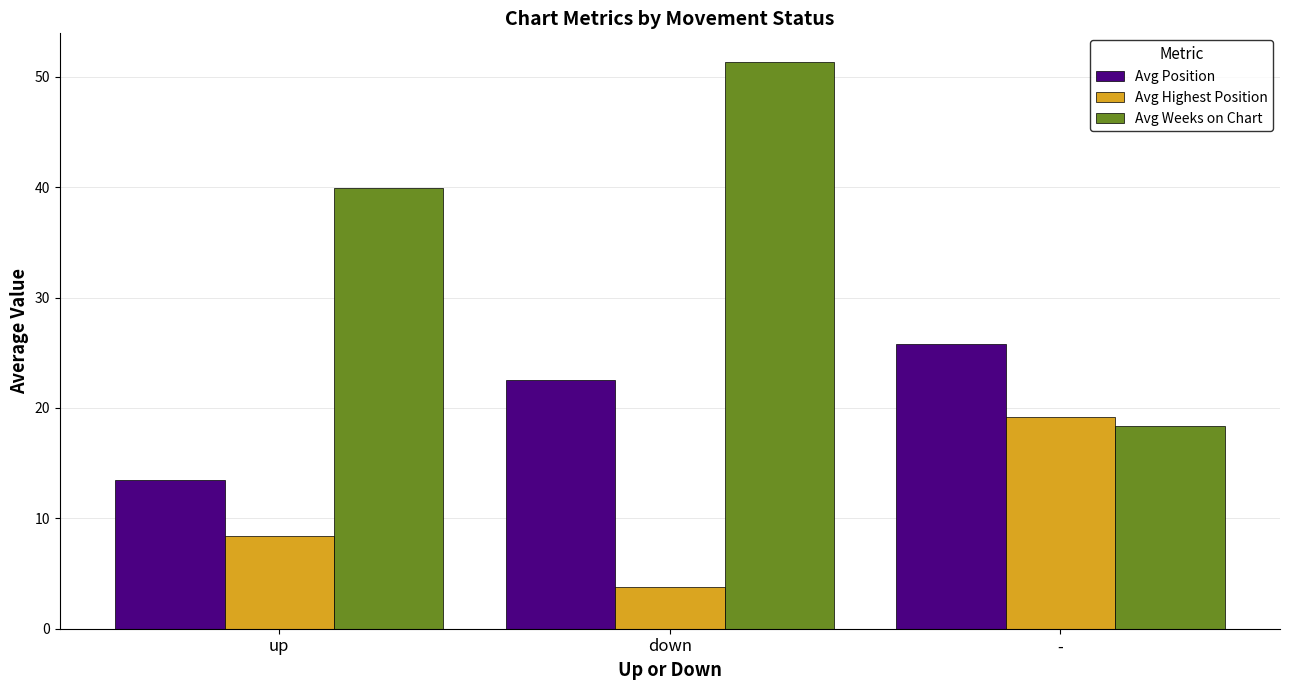

Does the chart contain any negative values?

No